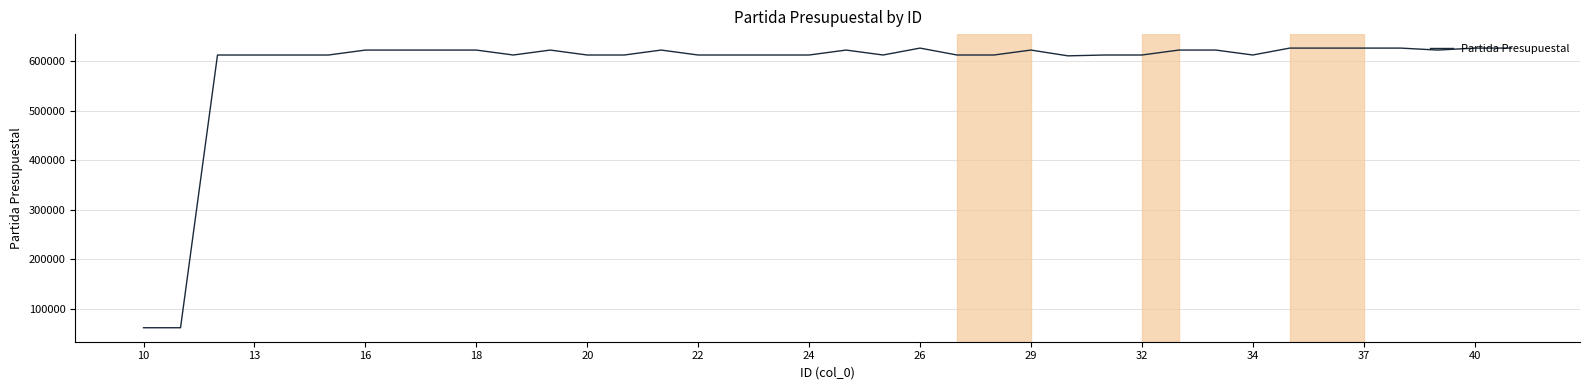

What is the greatest value displayed?

627007